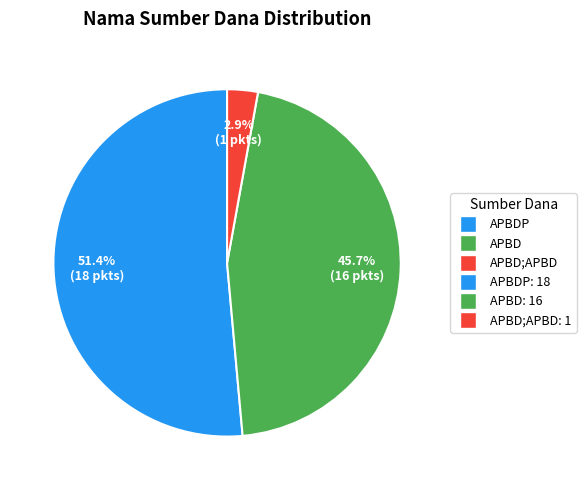

Is there a majority slice in this chart?

Yes